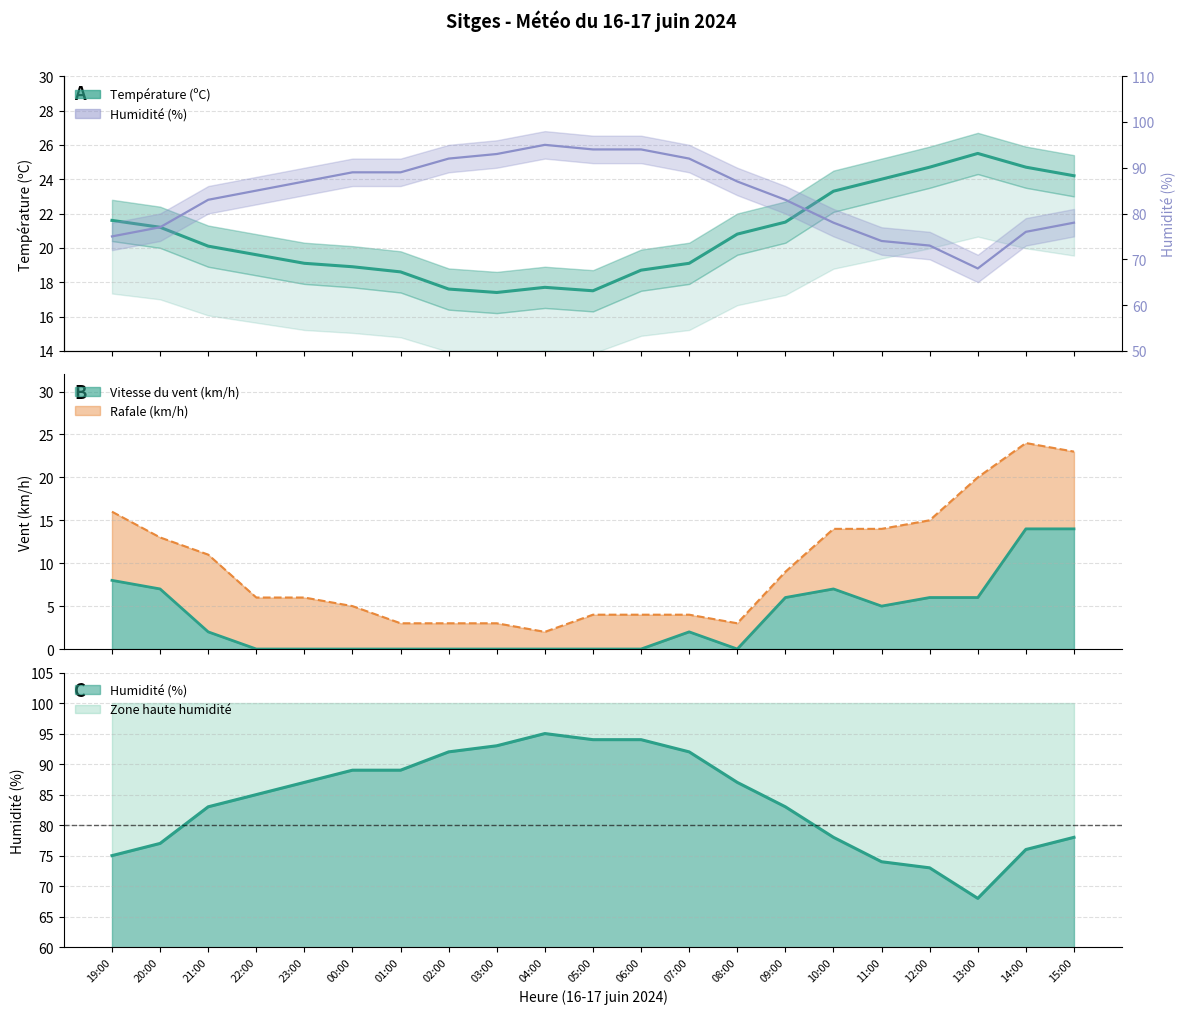

Which series has the largest total across all categories?

Humidité (%)